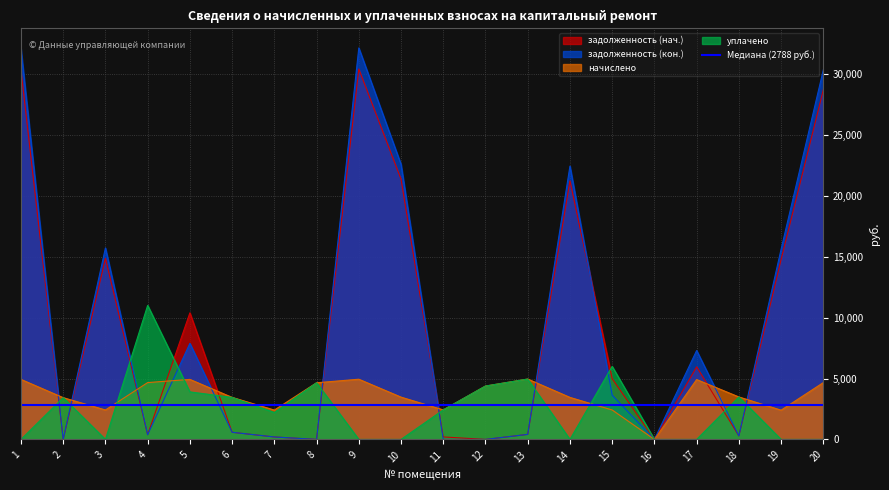

What is the approximate value of задолженность (кон.) at 3?

15726.7